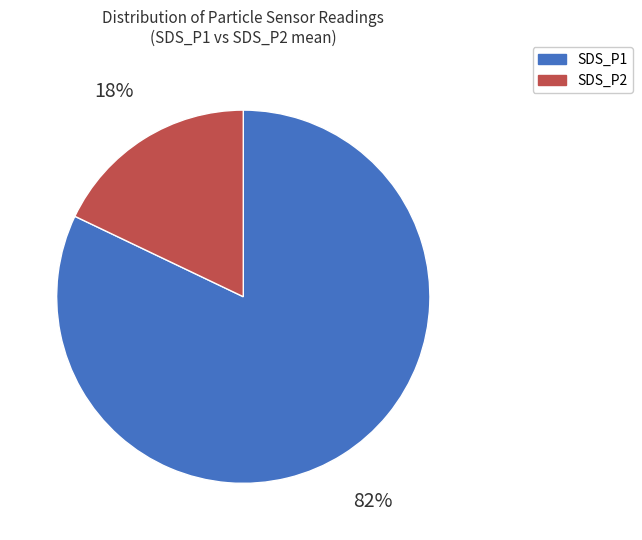

To the nearest percent, what is the difference between the largest and smallest slice percentages?

64%